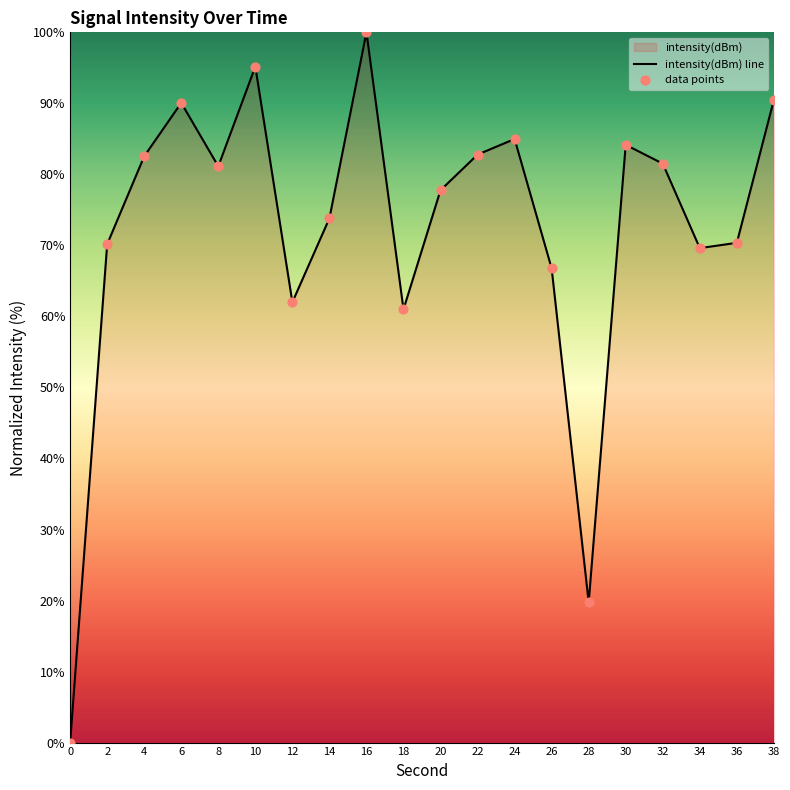

What is the ratio of the value at 30 to the value at 26?

1.3